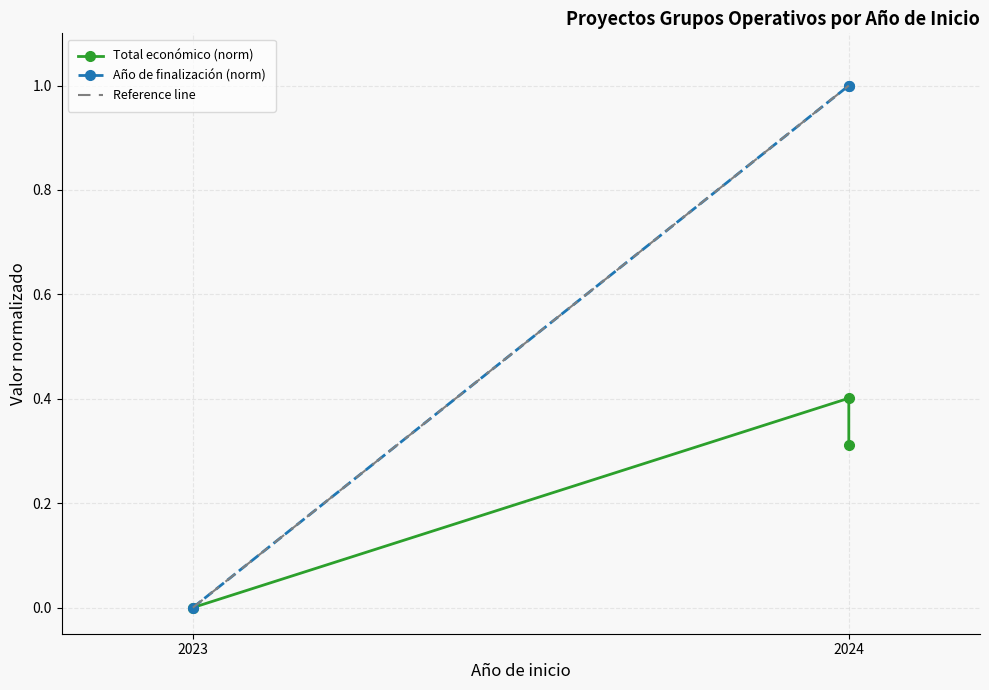

List the labels in order of Total económico value, largest first.

2024, 2024, 2023